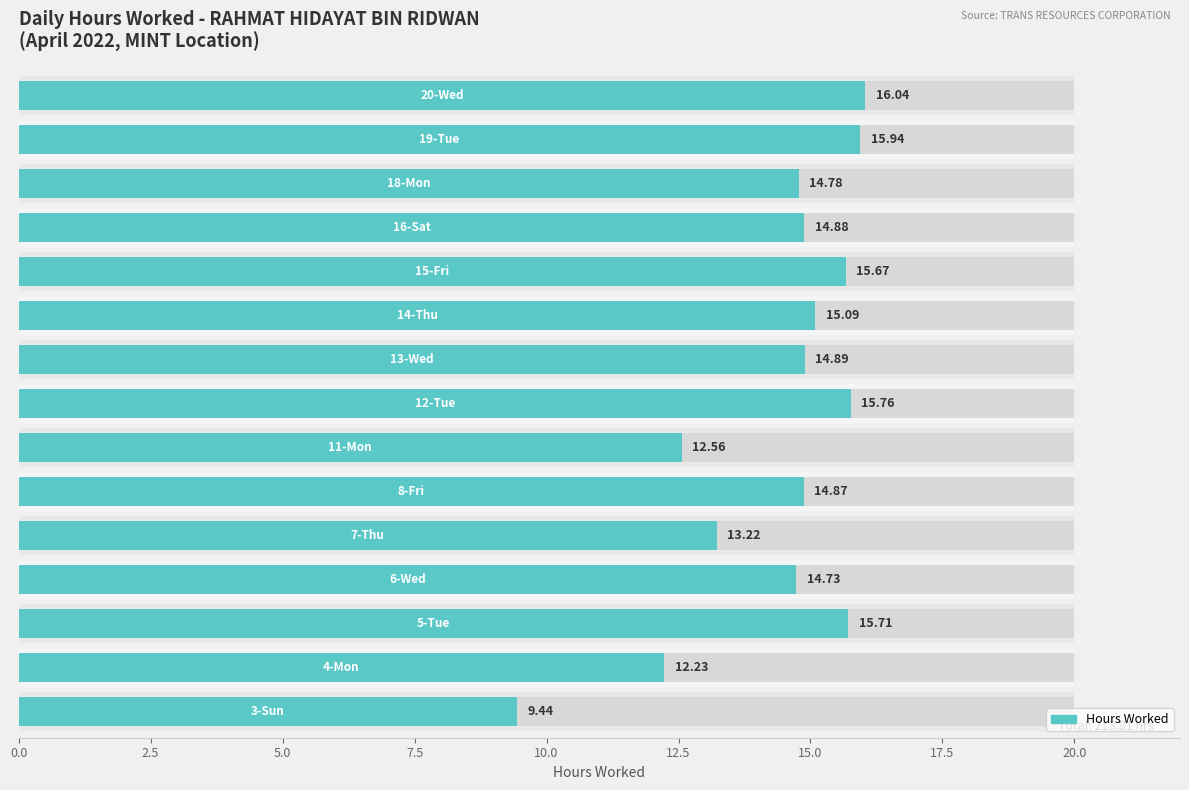

Count the number of data series in this chart.

1